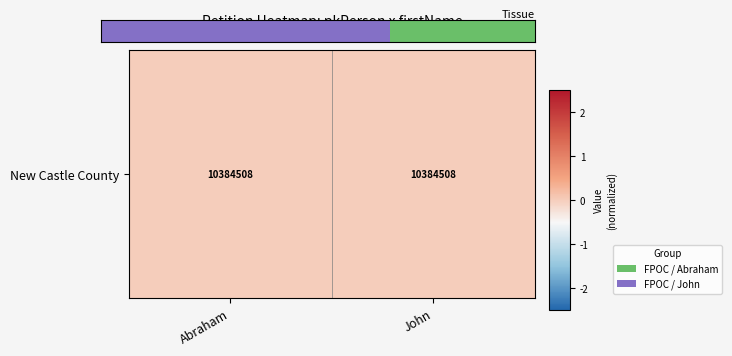

At which label is the value closest to 0?

Abraham